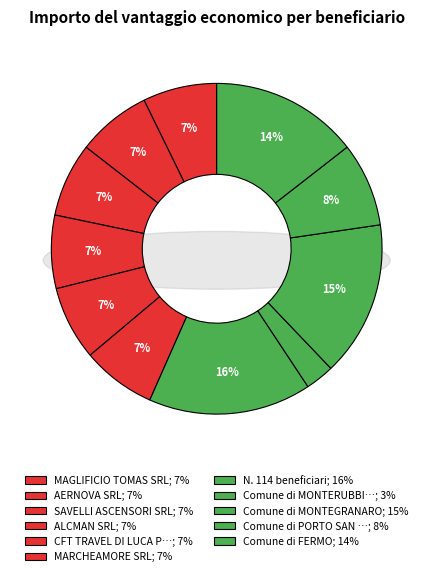

Rank the categories by value from highest to lowest.

N. 114 beneficiari, Comune di MONTEGRANARO, Comune di FERMO, Comune di PORTO SAN GIORGIO, MAGLIFICIO TOMAS SRL, AERNOVA SRL, SAVELLI ASCENSORI SRL, CFT TRAVEL DI LUCA PELLICCETTI, MARCHEAMORE SRL, ALCMAN SRL, Comune di MONTERUBBIANO